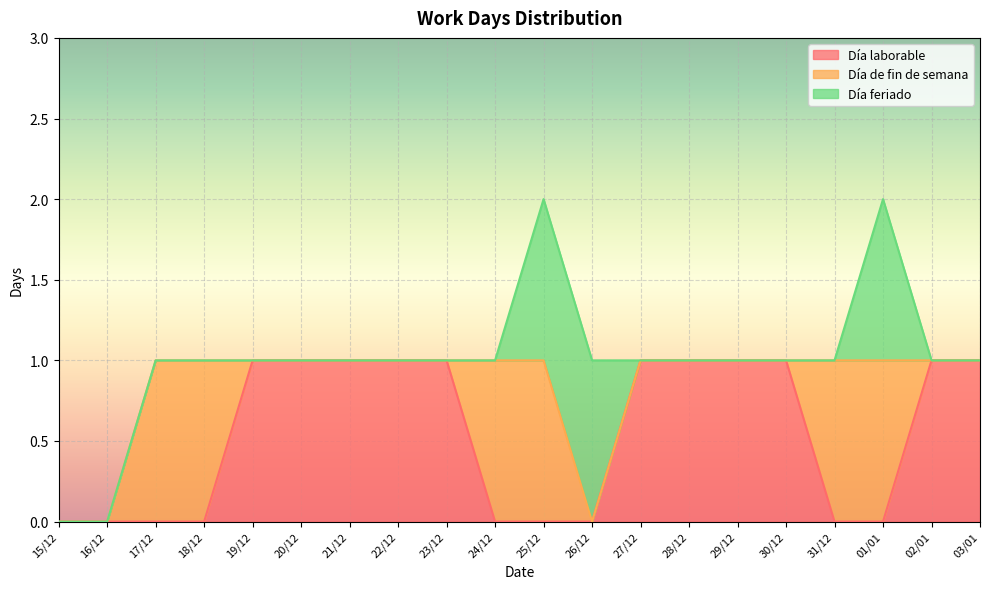

What is the average value of the Día laborable series?

1